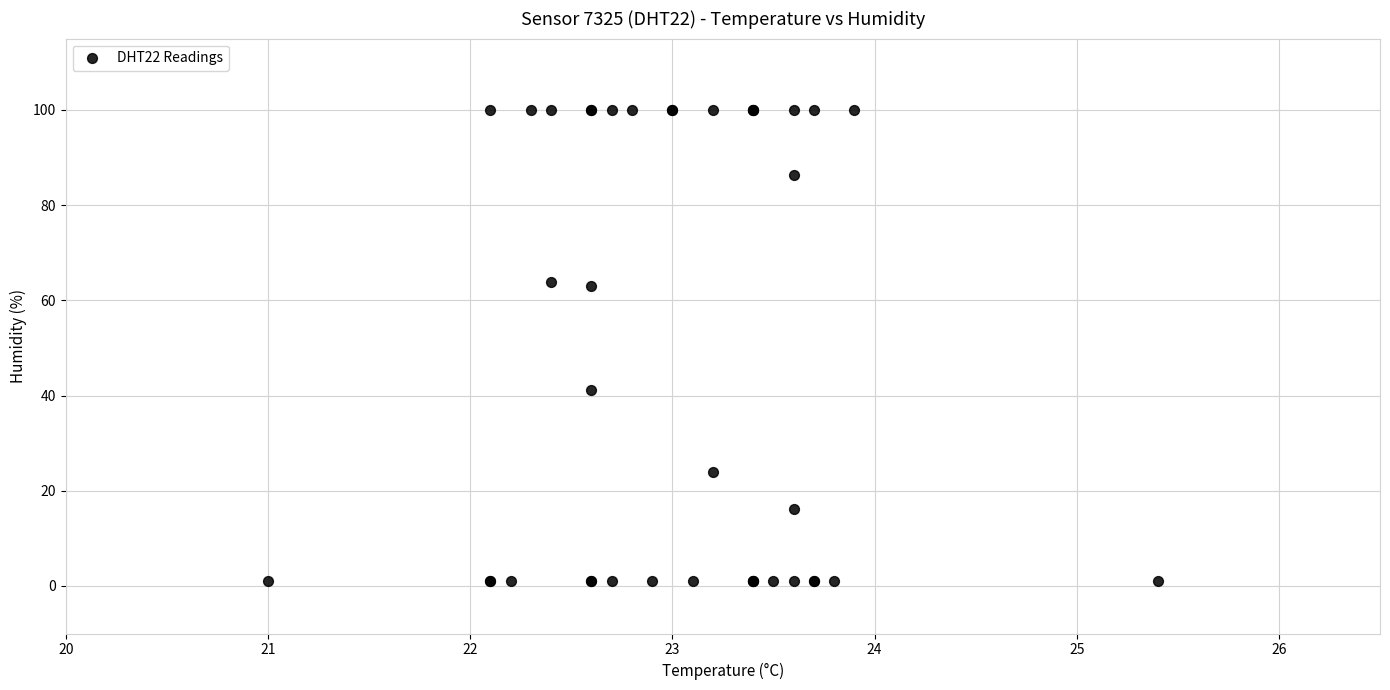

What Y value in the scatter plot is closest to 50?

41.1